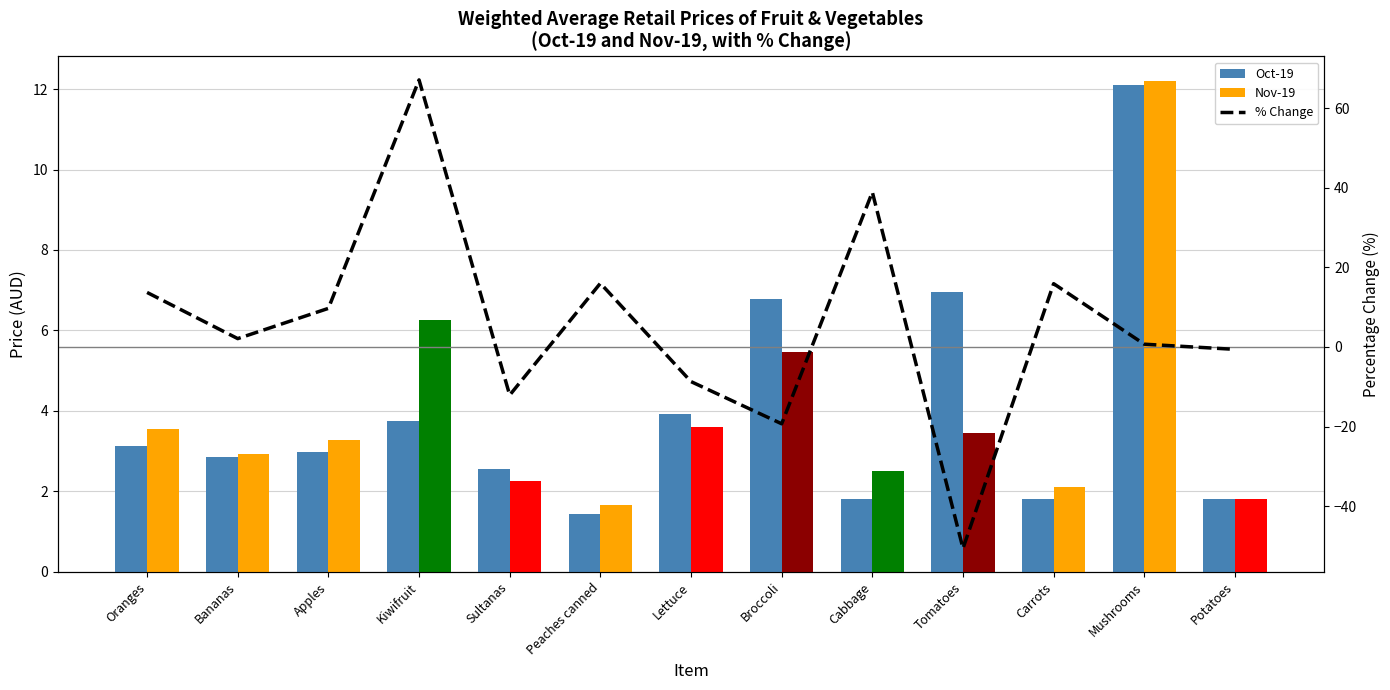

How many values in % Change are above zero?

8